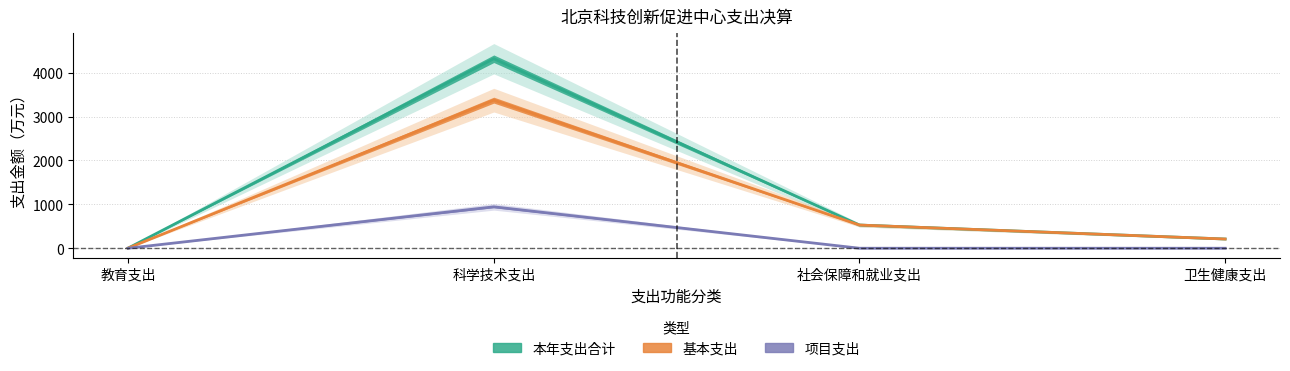

Rank the series at 教育支出 from highest to lowest value.

本年支出合计, 基本支出, 项目支出